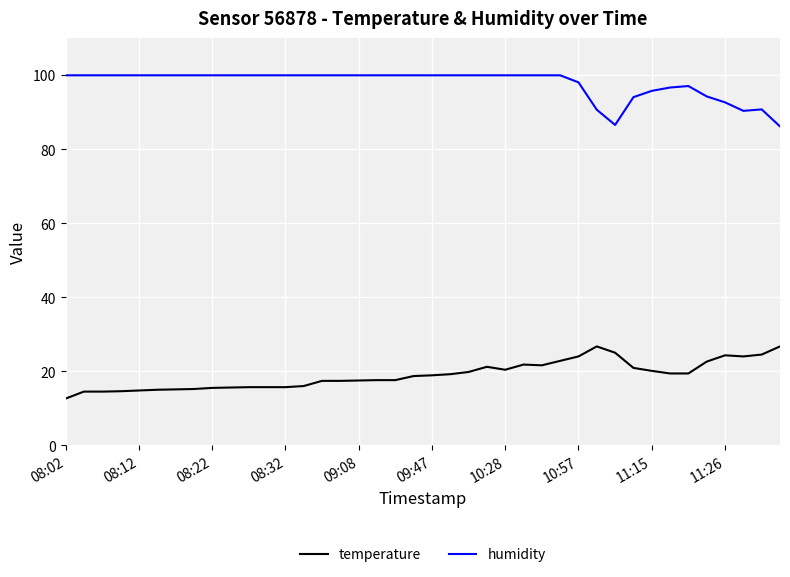

True or false: humidity and temperature intersect in this chart.

False